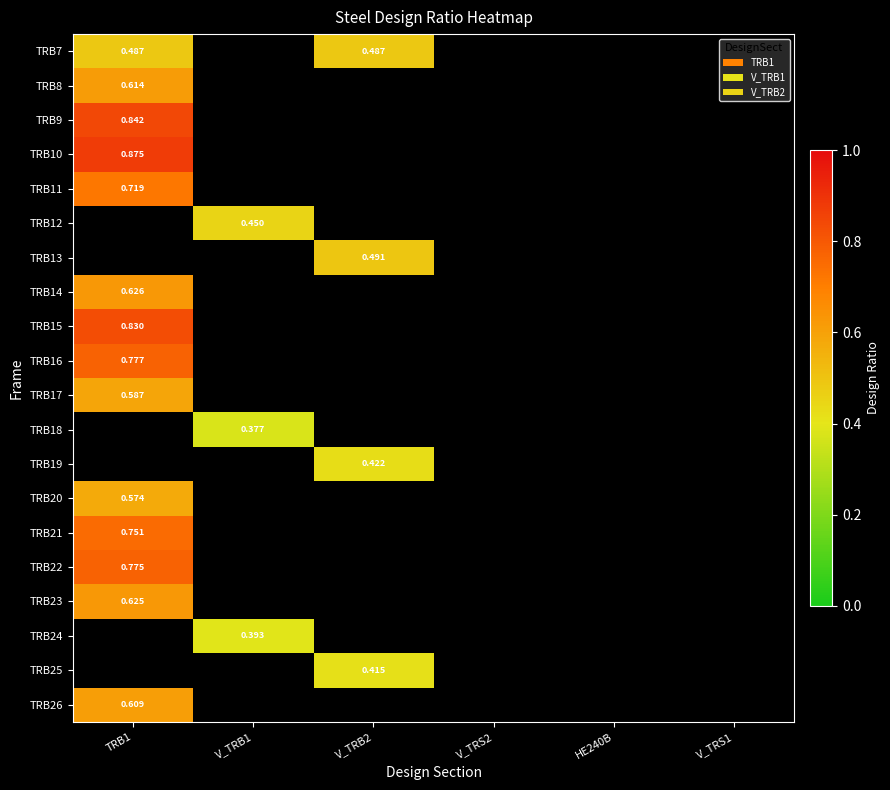

What is the greatest value displayed?

0.9